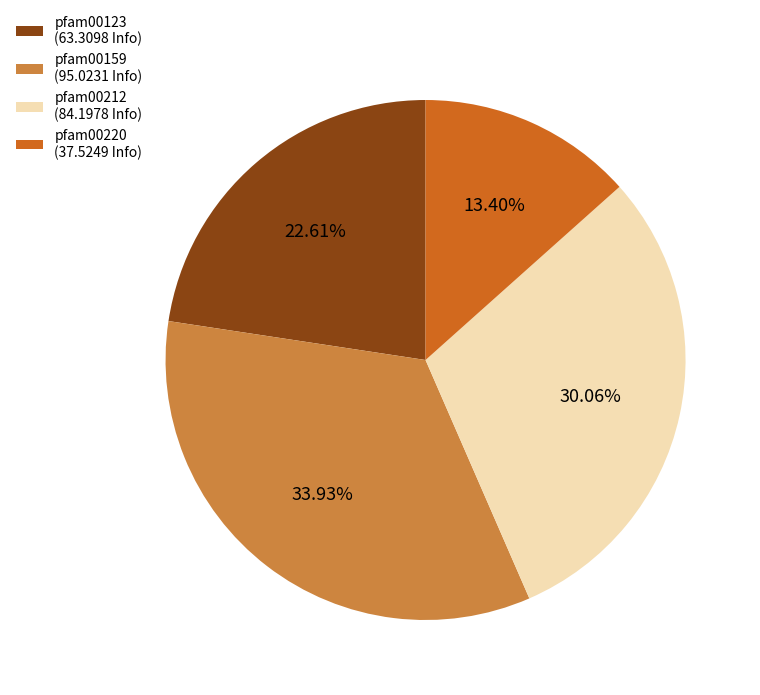

True or false: pfam00220 accounts for 22% of the total.

False